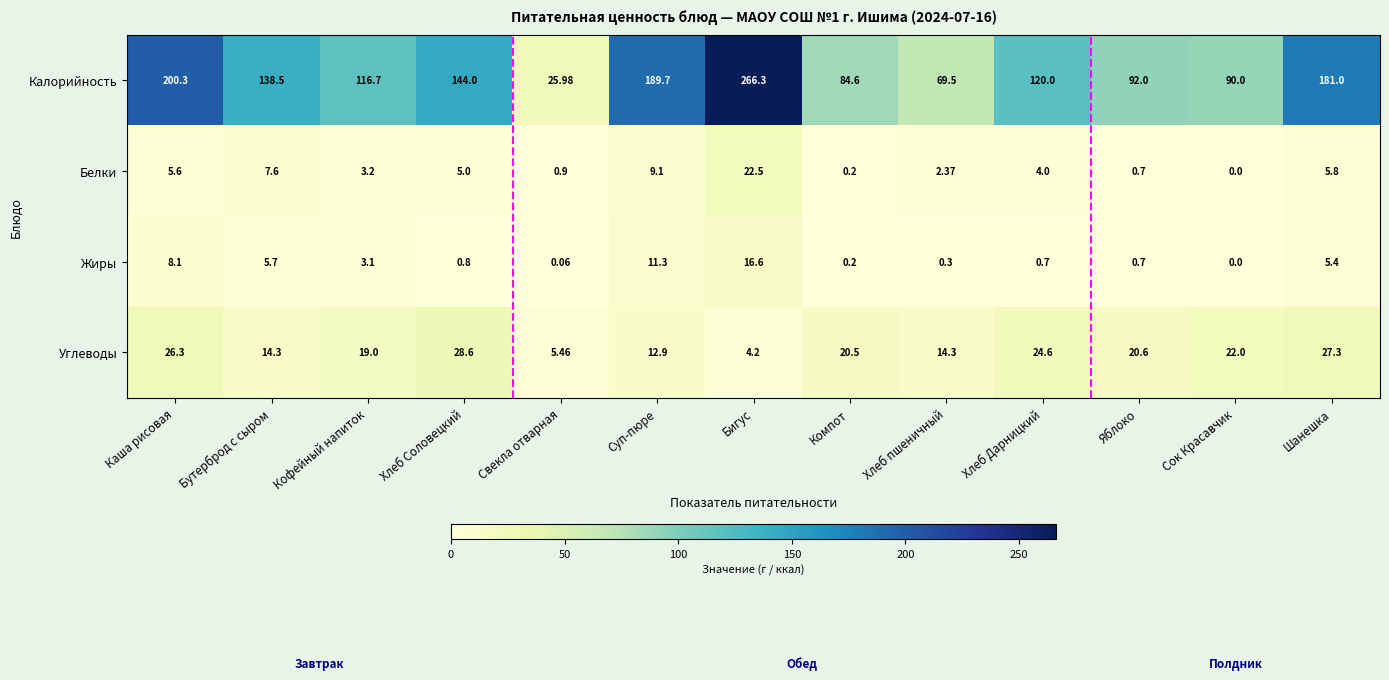

How many positive values does the Жиры series have?

12